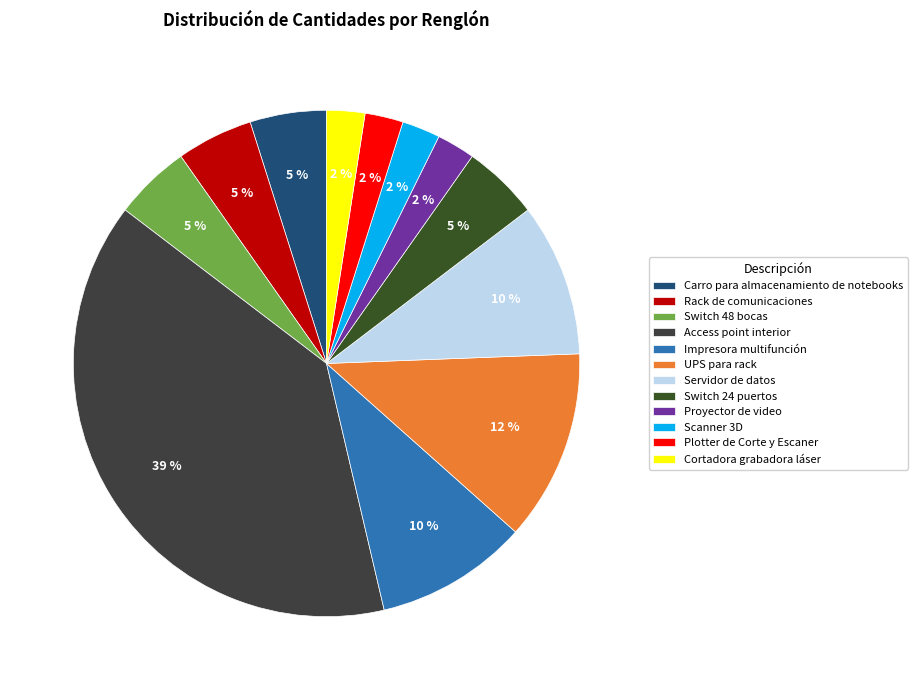

Is it true that Impresora multifunción is 21% of the pie?

False